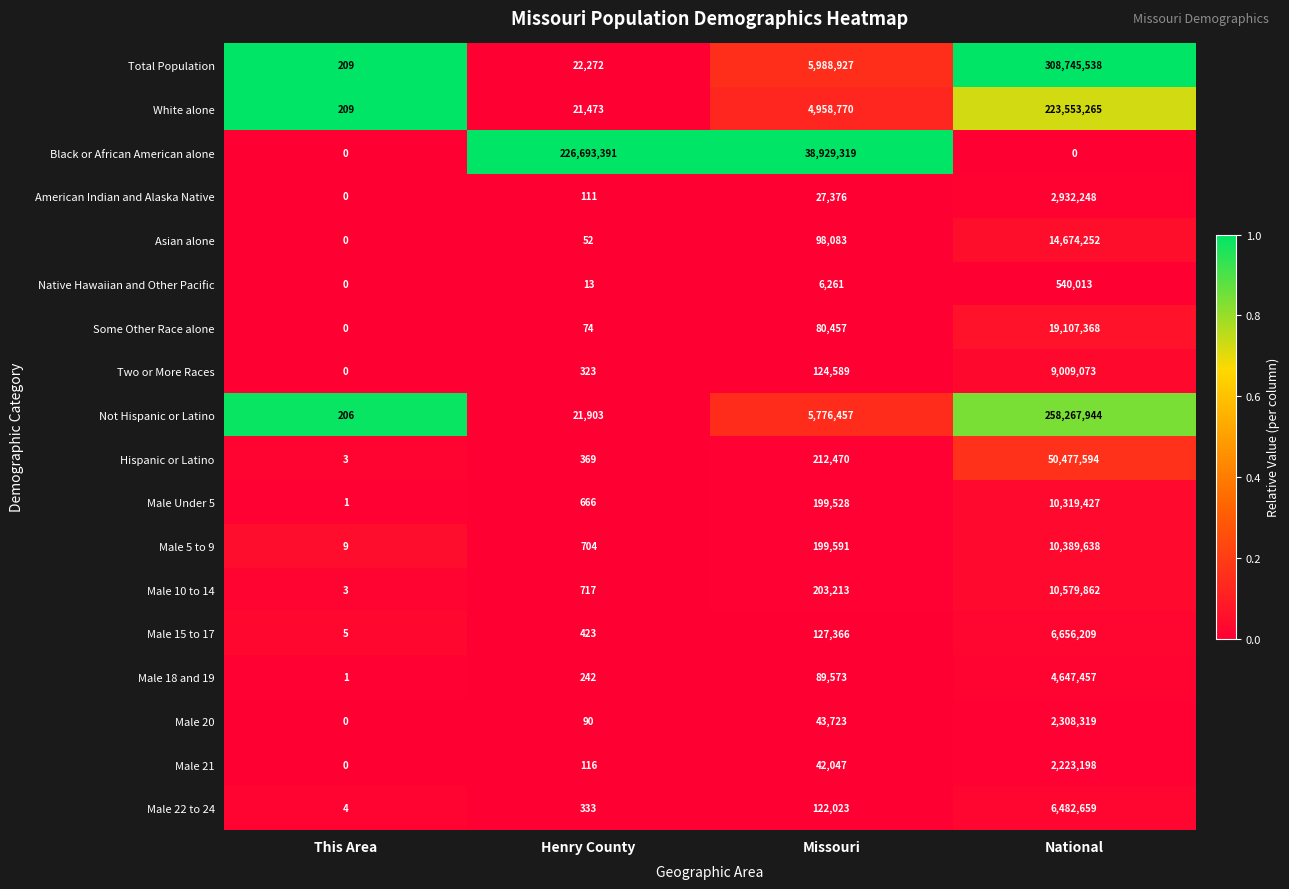

Which series has the largest range (max minus min)?

Total Population